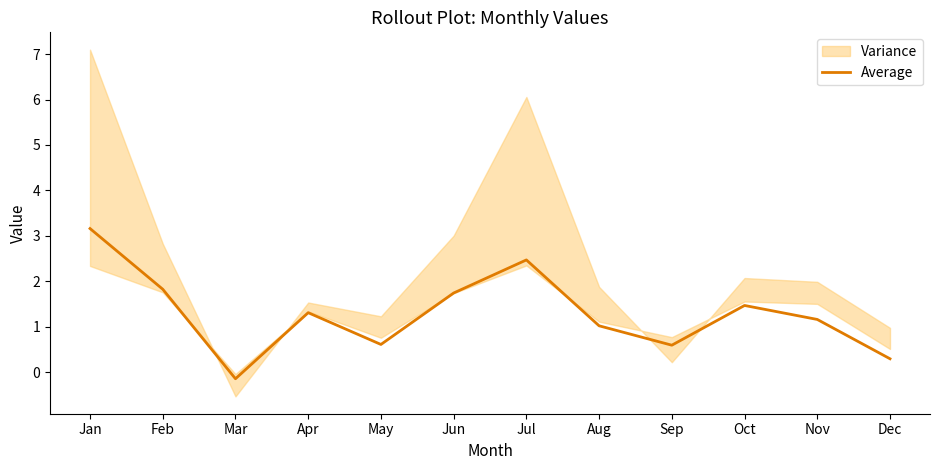

The chart shows a value of -0.1 at Mar. True or false?

True